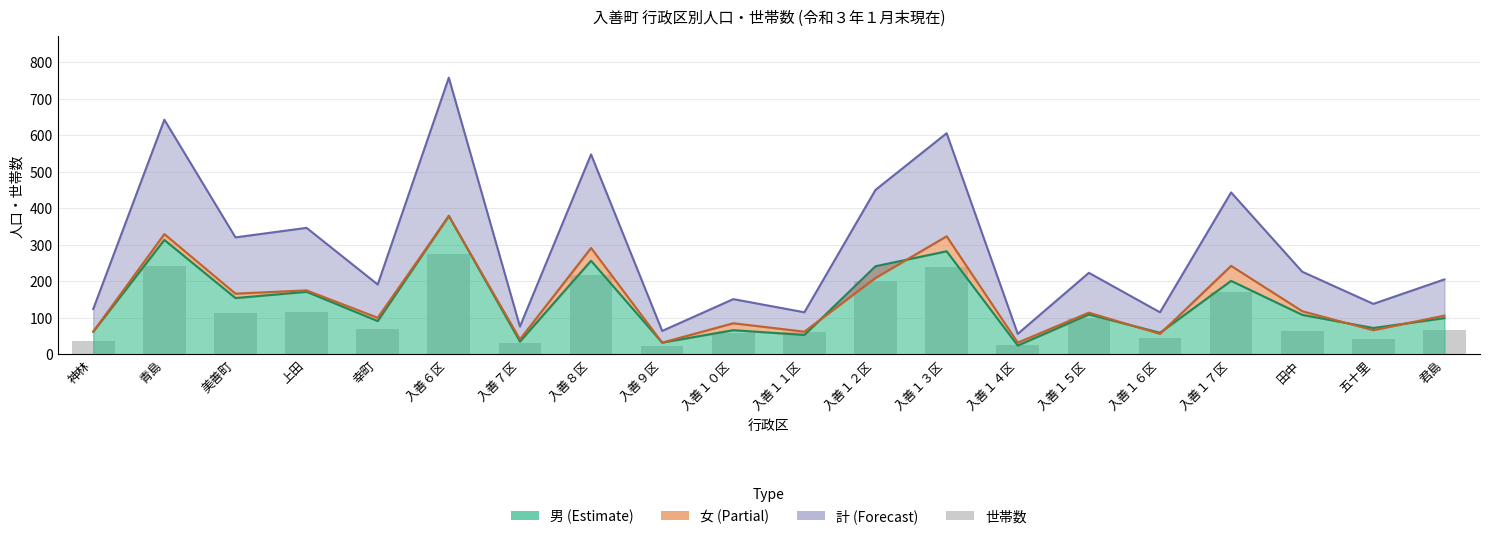

What is the difference between the maximum and minimum values?

251